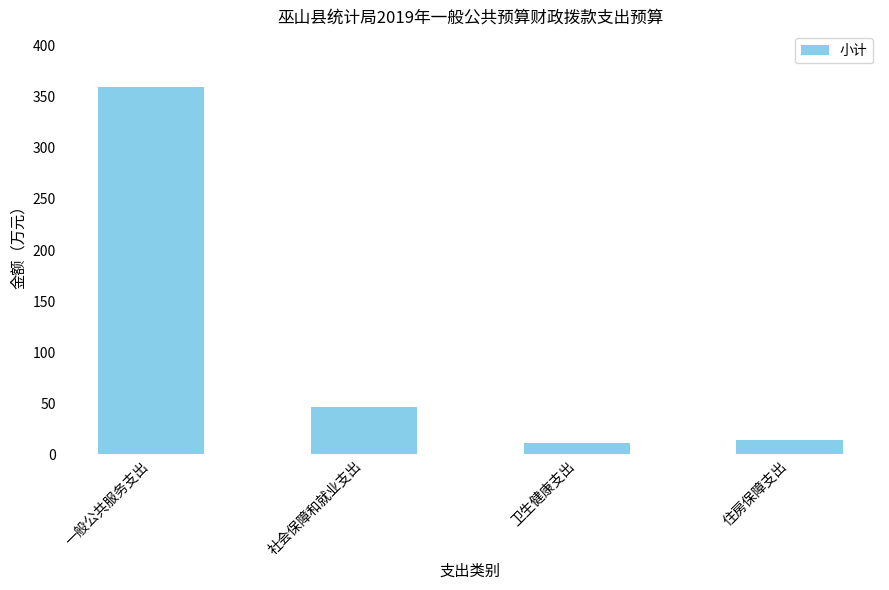

What is the label of the 1st bar from the left?

一般公共服务支出